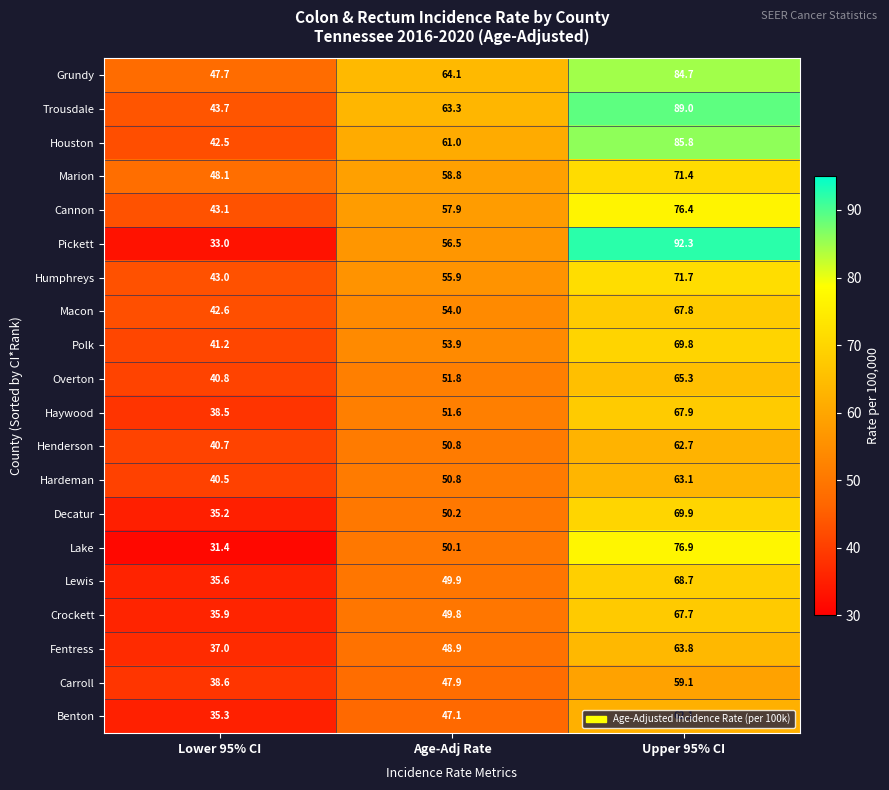

Which series has the widest spread of values?

Pickett